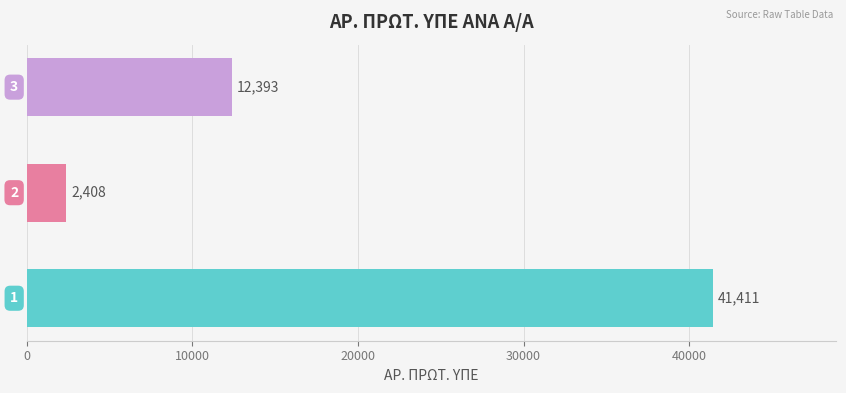

What is the average value?

18737